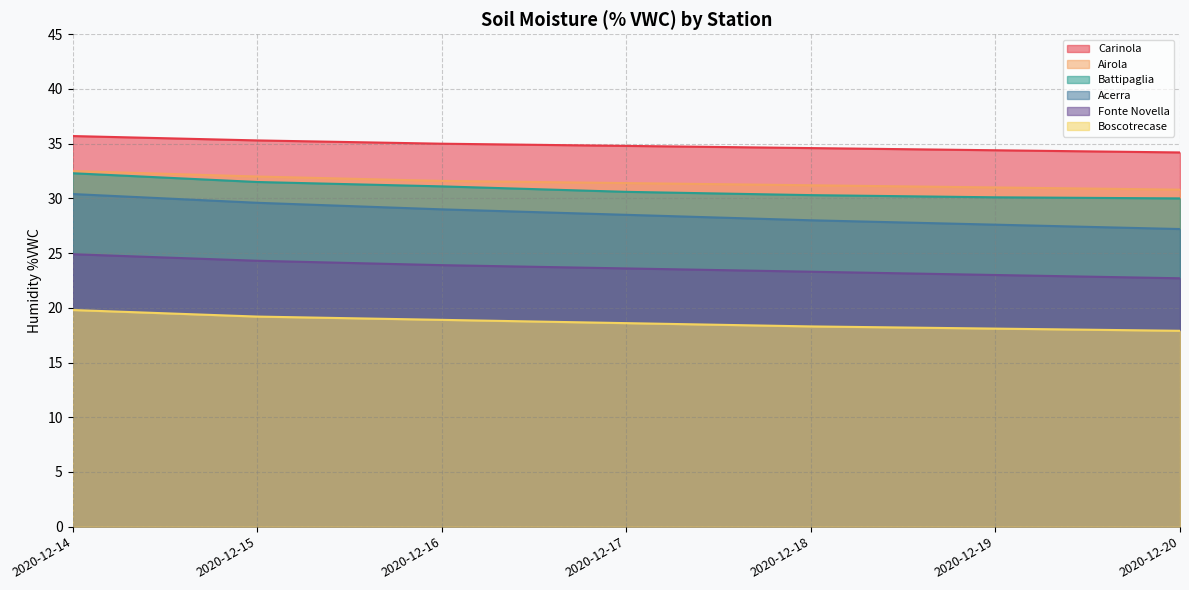

True or false: Acerra has more than 2 points higher than both neighbors.

False